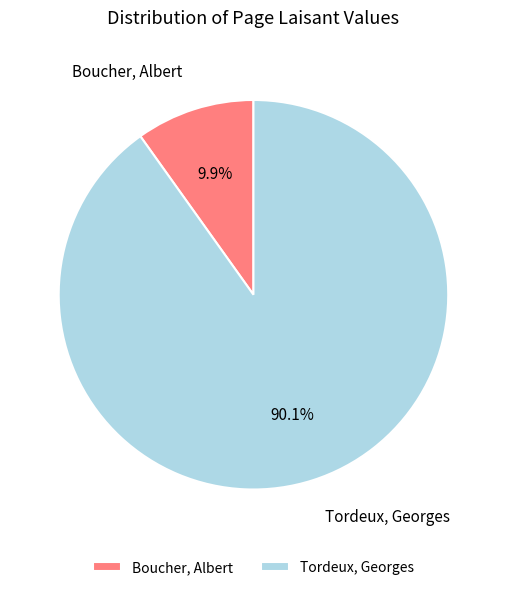

Count the number of slices in the pie.

2